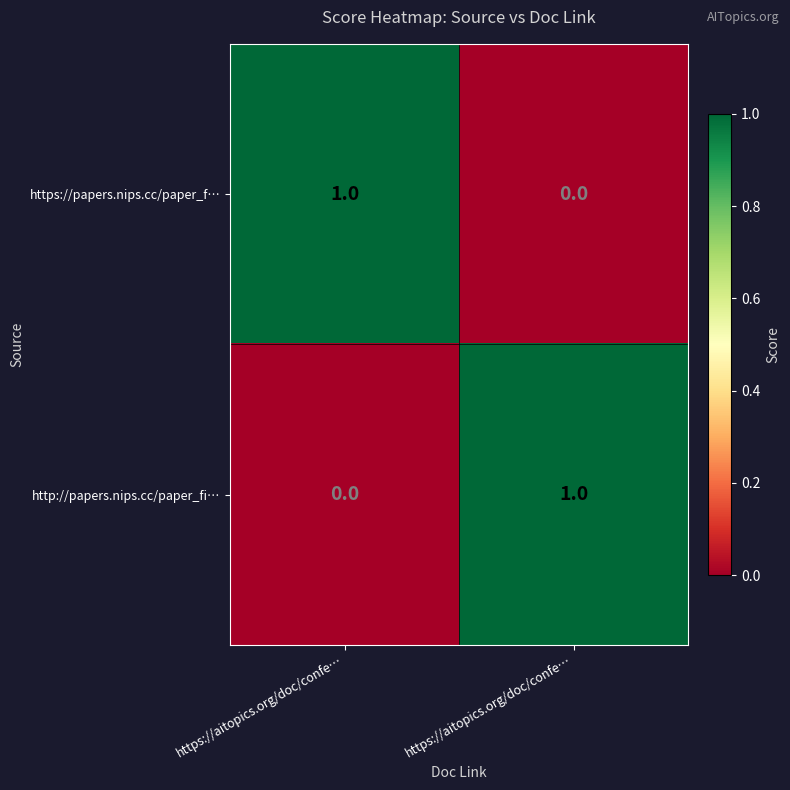

Count the number of data series in this chart.

2